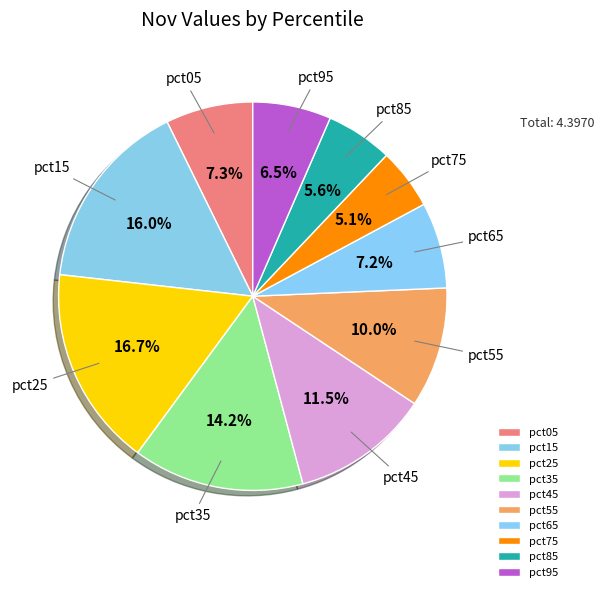

How many segments does this pie chart have?

10